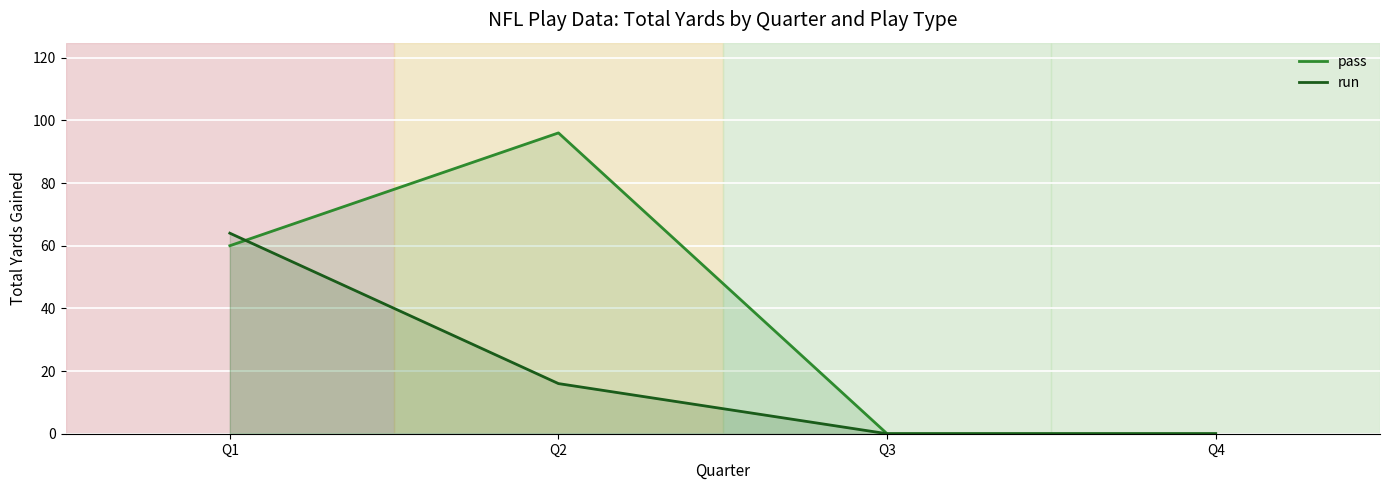

True or false: run has a value of -31 at Q4.

False